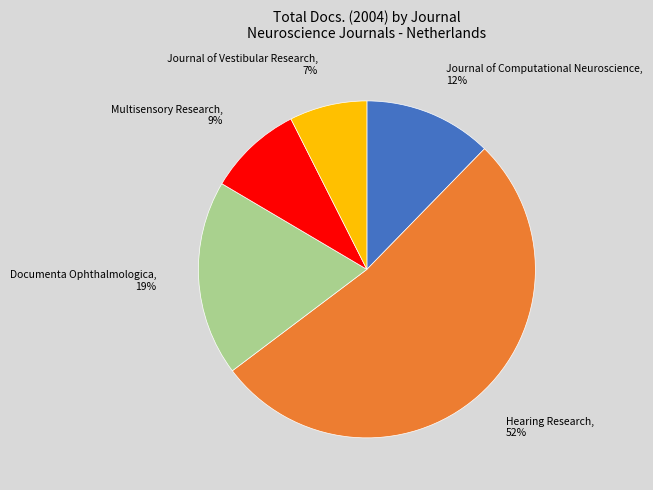

Which slice is the smallest?

Journal of Vestibular Research